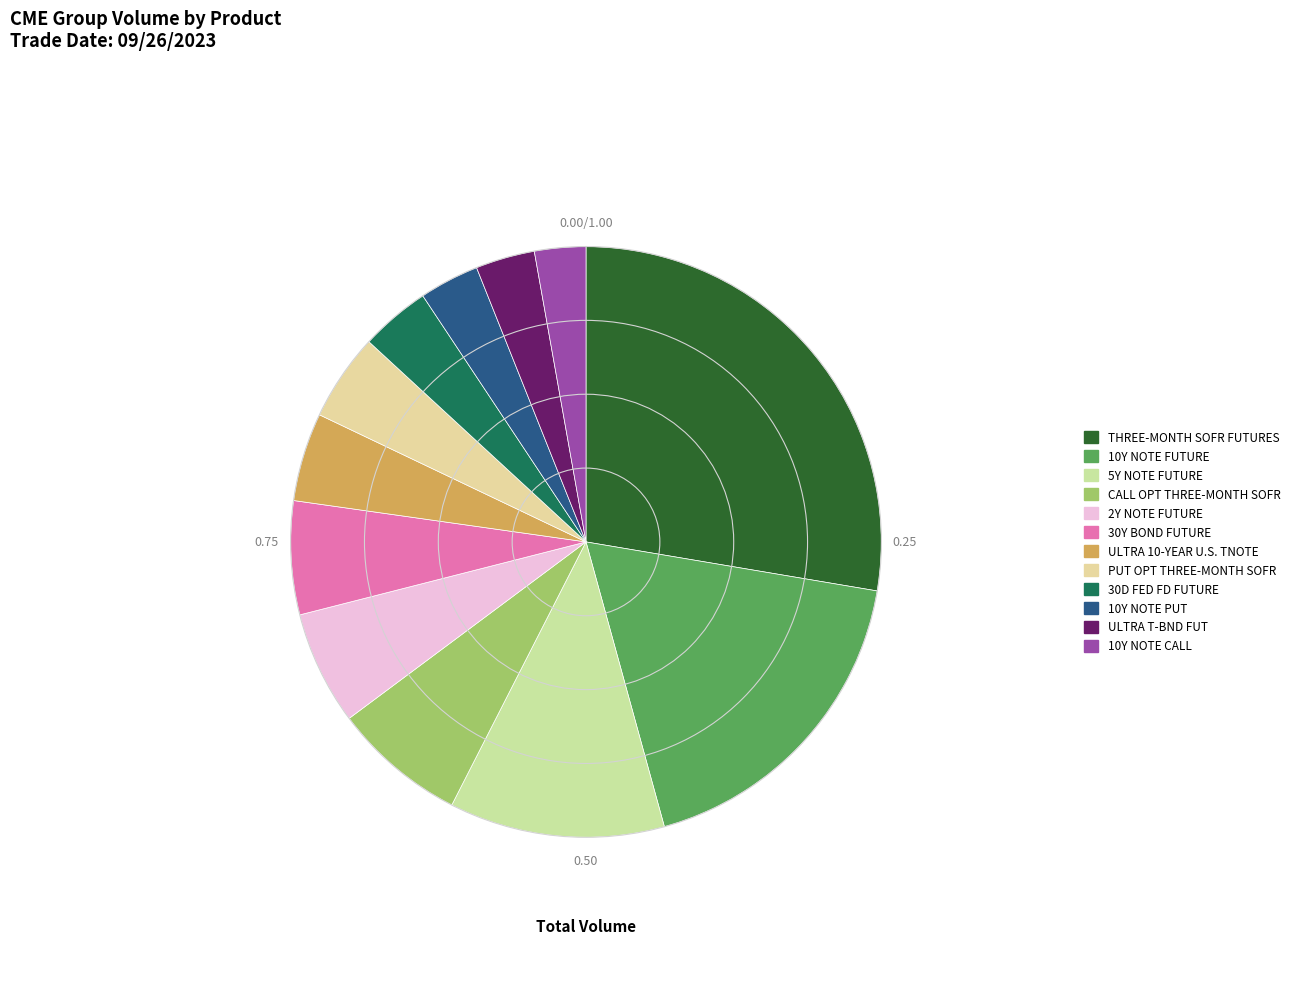

Which category has the smallest portion of the pie?

10Y NOTE CALL